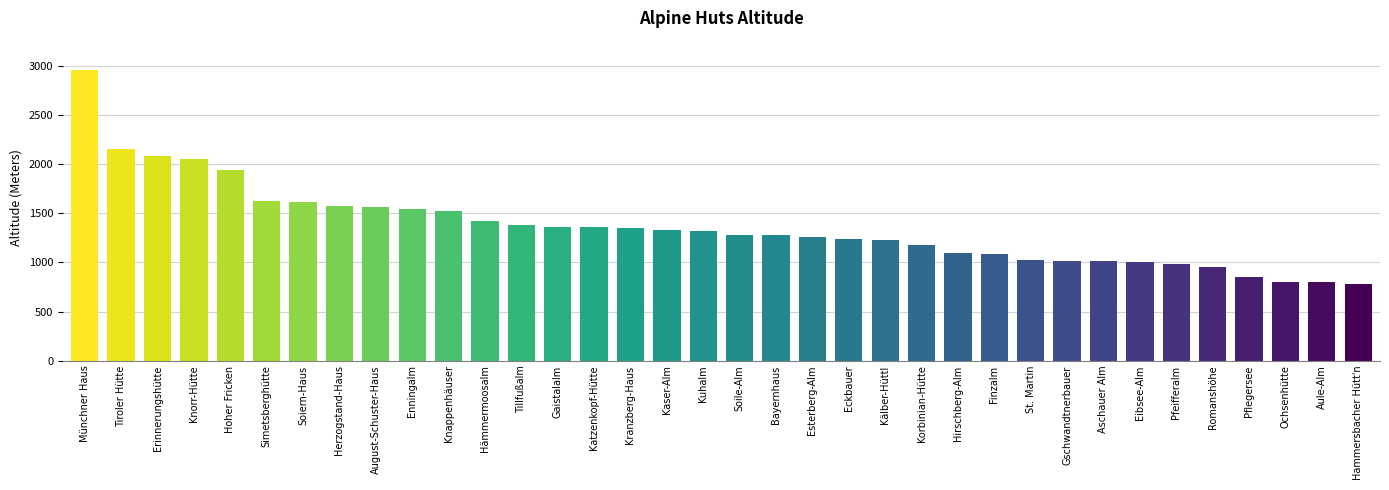

At which label is the value closest to 1873?

Hoher Fricken